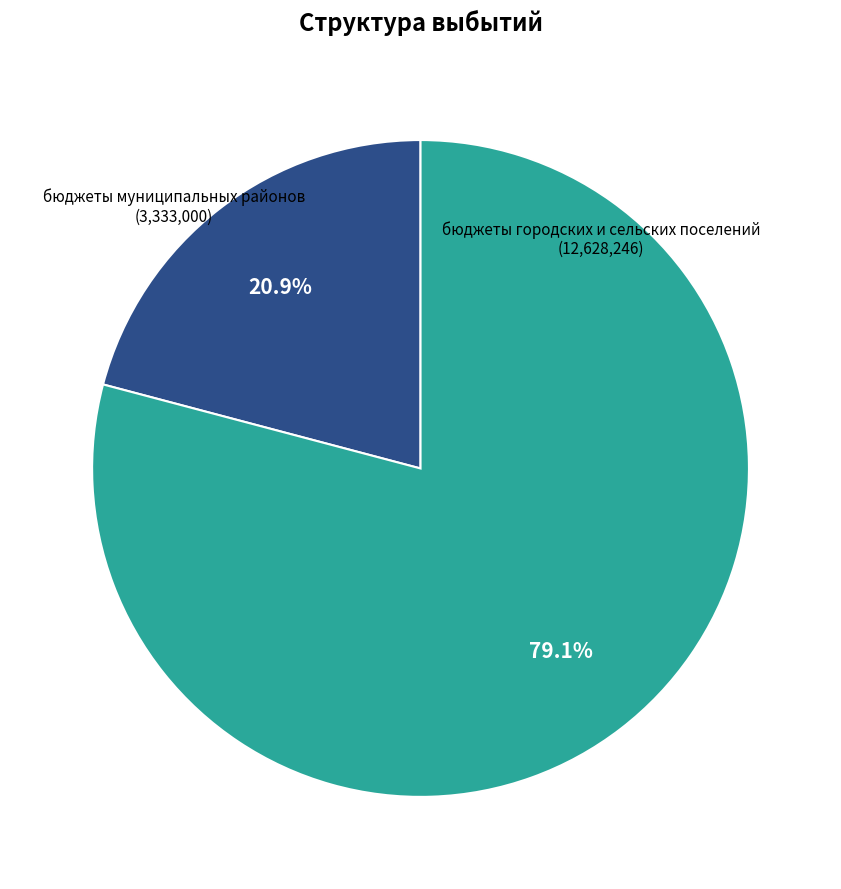

Does any single category account for the majority?

Yes